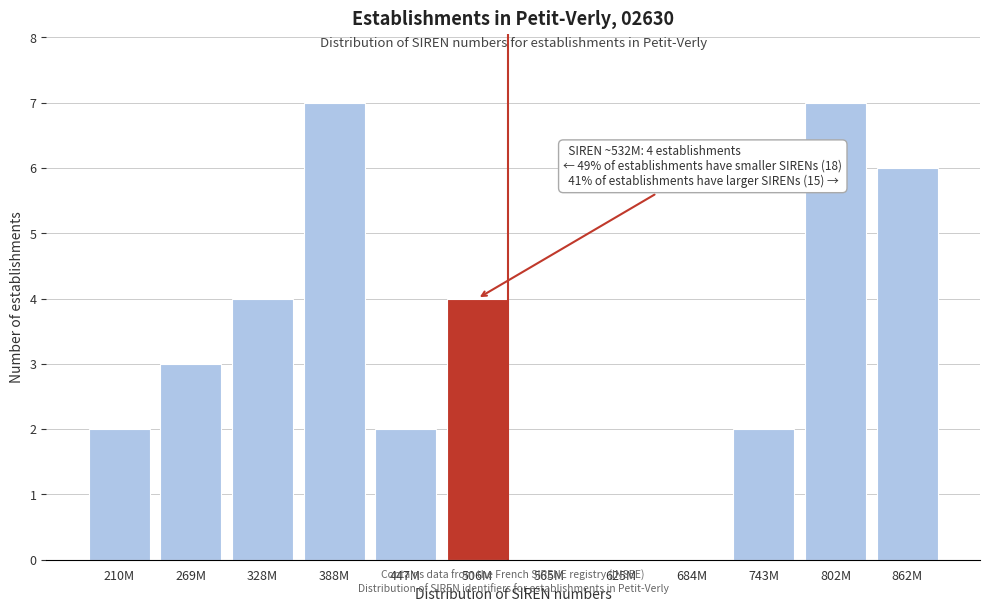

Reading left to right, what are all the values shown in this chart?

210M=2	269M=3	328M=4	388M=7	447M=2	506M=4	565M=0	625M=0	684M=0	743M=2	802M=7	862M=6